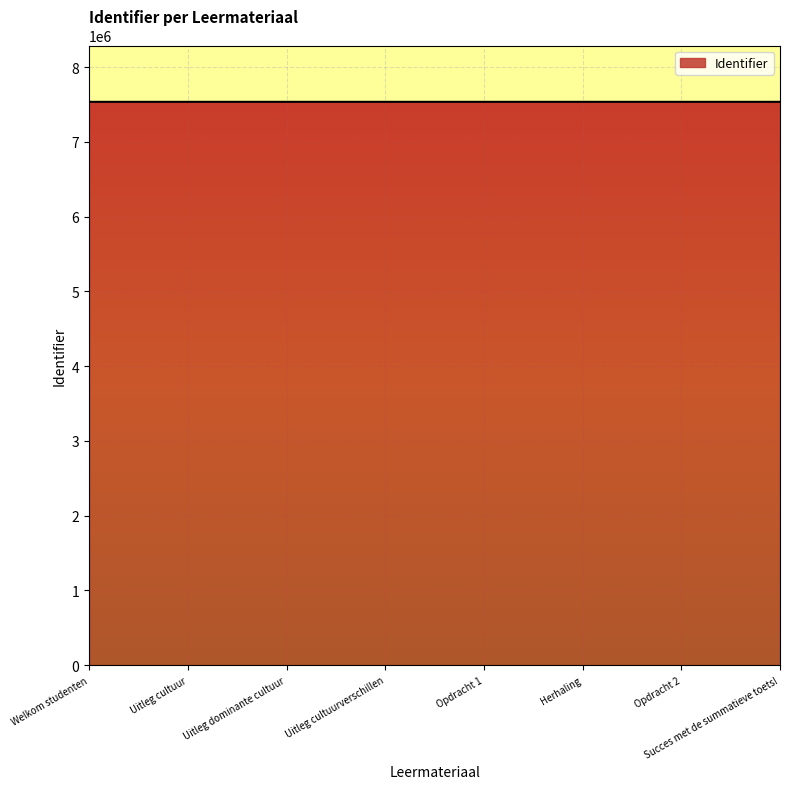

What is the change in value from Uitleg cultuurverschillen to Succes met de summatieve toets!?

+7